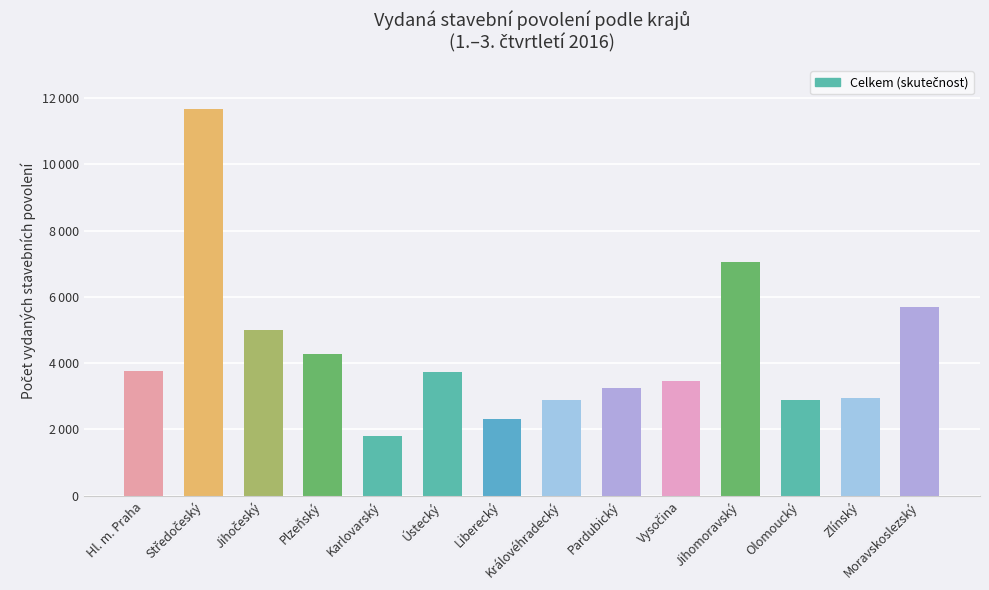

Rank the categories by value from lowest to highest.

Karlovarský, Liberecký, Olomoucký, Královéhradecký, Zlínský, Pardubický, Vysočina, Ústecký, Hl. m. Praha, Plzeňský, Jihočeský, Moravskoslezský, Jihomoravský, Středočeský